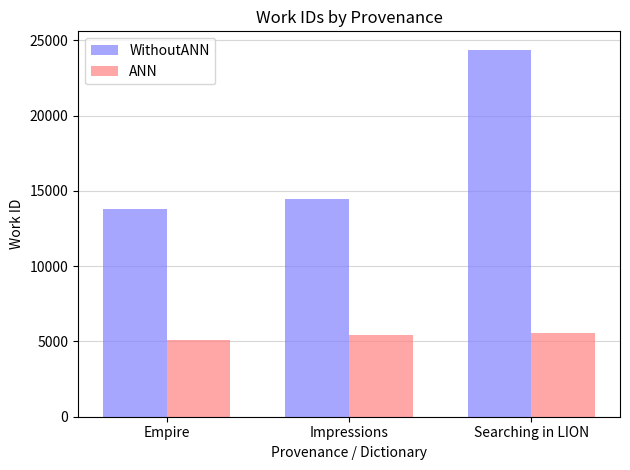

Which series has the largest range (max minus min)?

WithoutANN